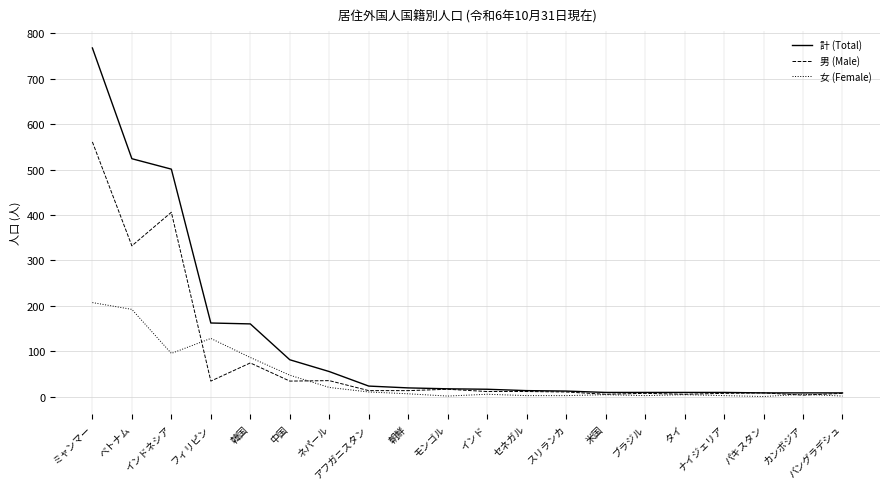

Where is 計 (Total) nearest to the value 388?

インドネシア